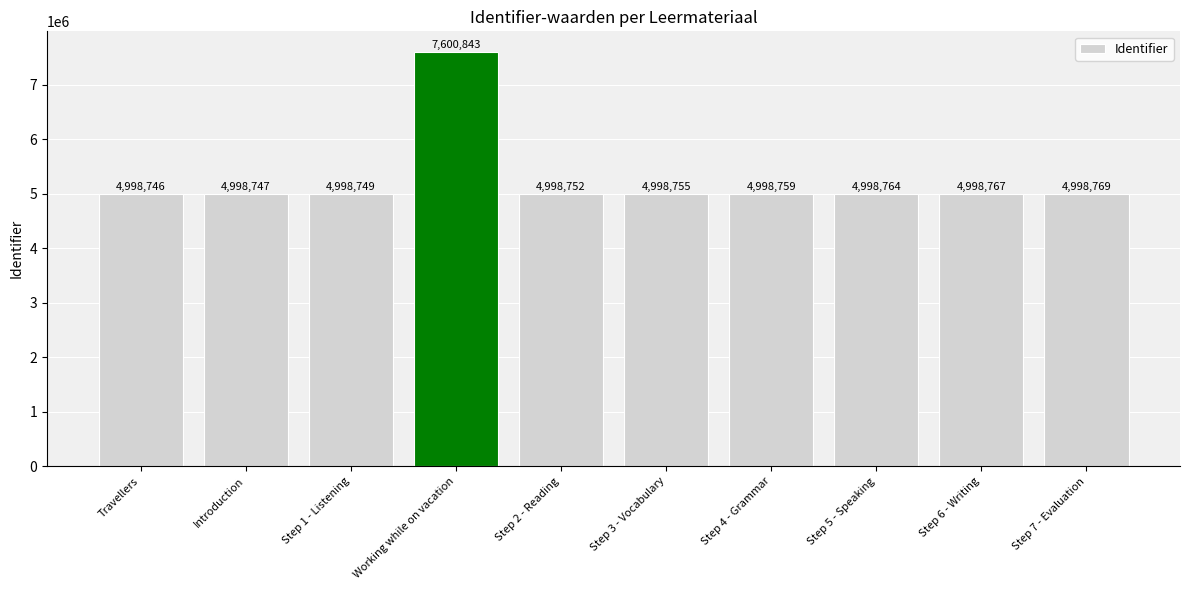

What is the sum of the values at Step 5 - Speaking and Step 7 - Evaluation?

9997533